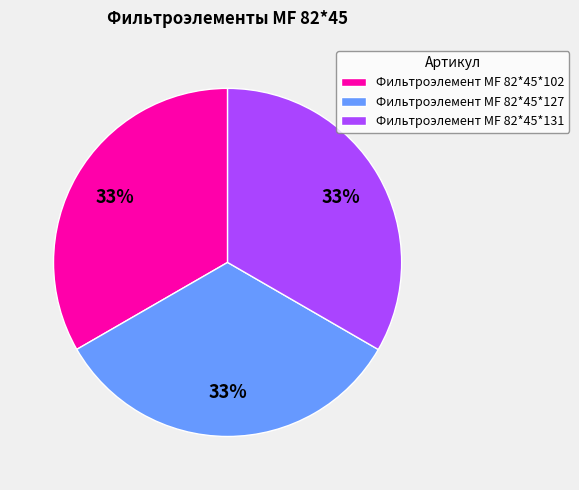

True or false: Фильтроэлемент МF 82*45*131 accounts for 42% of the total.

False